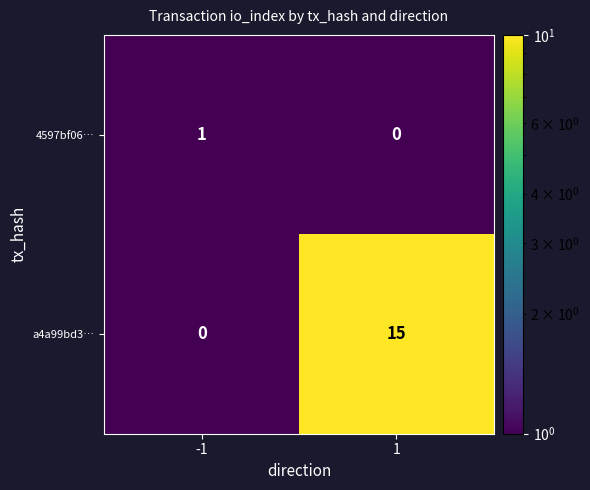

At which category does the chart reach its peak across all series?

1